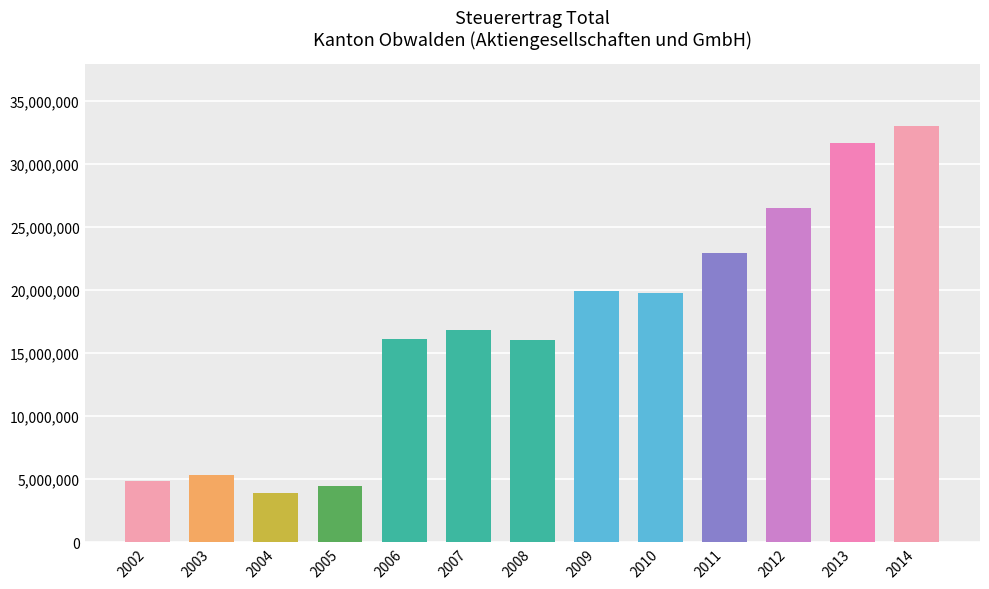

What is the smallest value displayed?

3898944